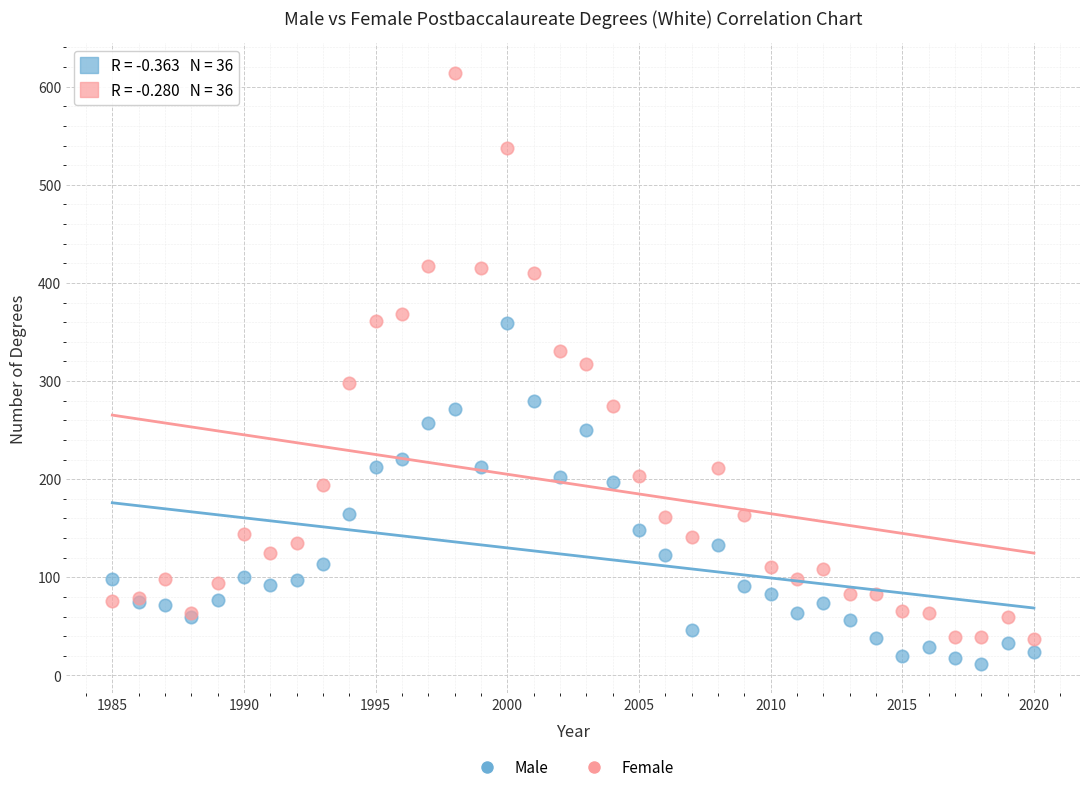

Which series reaches the maximum Y coordinate?

Female